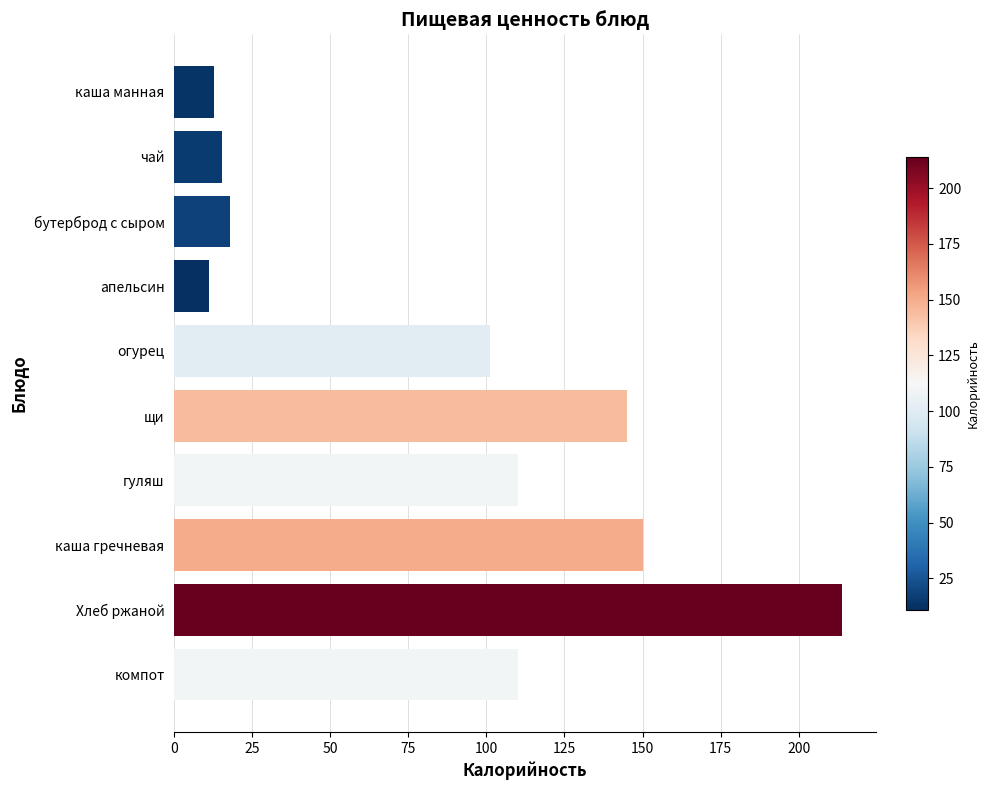

The chart shows a value of 24.9 at чай. True or false?

False